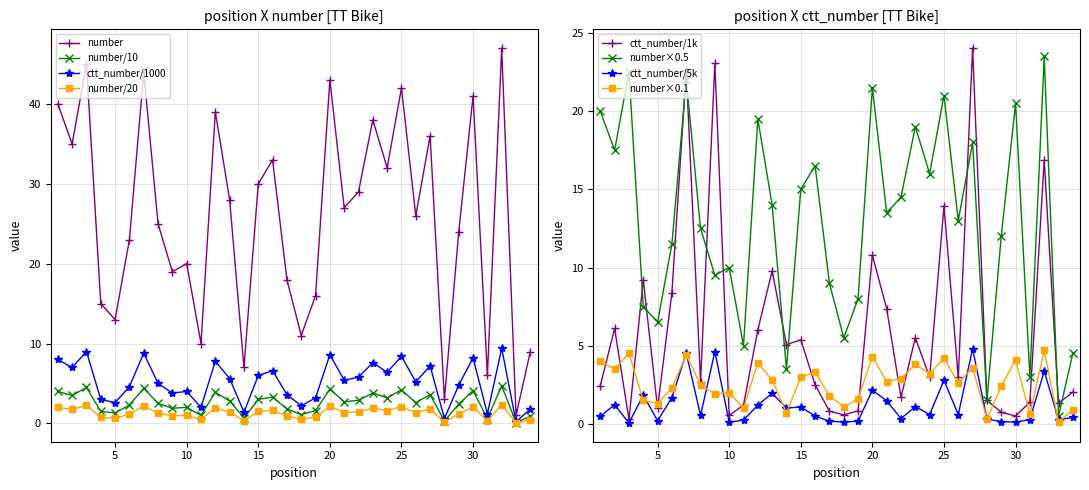

Reading right to left, what are all the values shown in this chart?

number: 34=9.0	33=1.0	32=47.0	31=6.0	30=41.0	29=24.0	28=3.0	27=36.0	26=26.0	25=42.0	24=32.0	23=38.0	22=29.0	21=27.0	20=43.0	19=16.0	18=11.0	17=18.0	16=33.0	15=30.0	14=7.0	13=28.0	12=39.0	11=10.0	10=20.0	9=19.0	8=25.0	7=44.0	6=23.0	5=13.0	4=15.0	3=45.0	2=35.0	1=40.0
ctt_number: 34=2.0	33=1.3	32=16.9	31=1.4	30=0.5	29=0.7	28=1.5	27=24.0	26=3.0	25=13.9	24=3.0	23=5.5	22=1.7	21=7.4	20=10.8	19=0.8	18=0.6	17=0.8	16=2.5	15=5.4	14=5.1	13=9.8	12=6.0	11=1.2	10=0.5	9=23.1	8=2.7	7=22.6	6=8.4	5=1.0	4=9.2	3=0.3	2=6.1	1=2.4